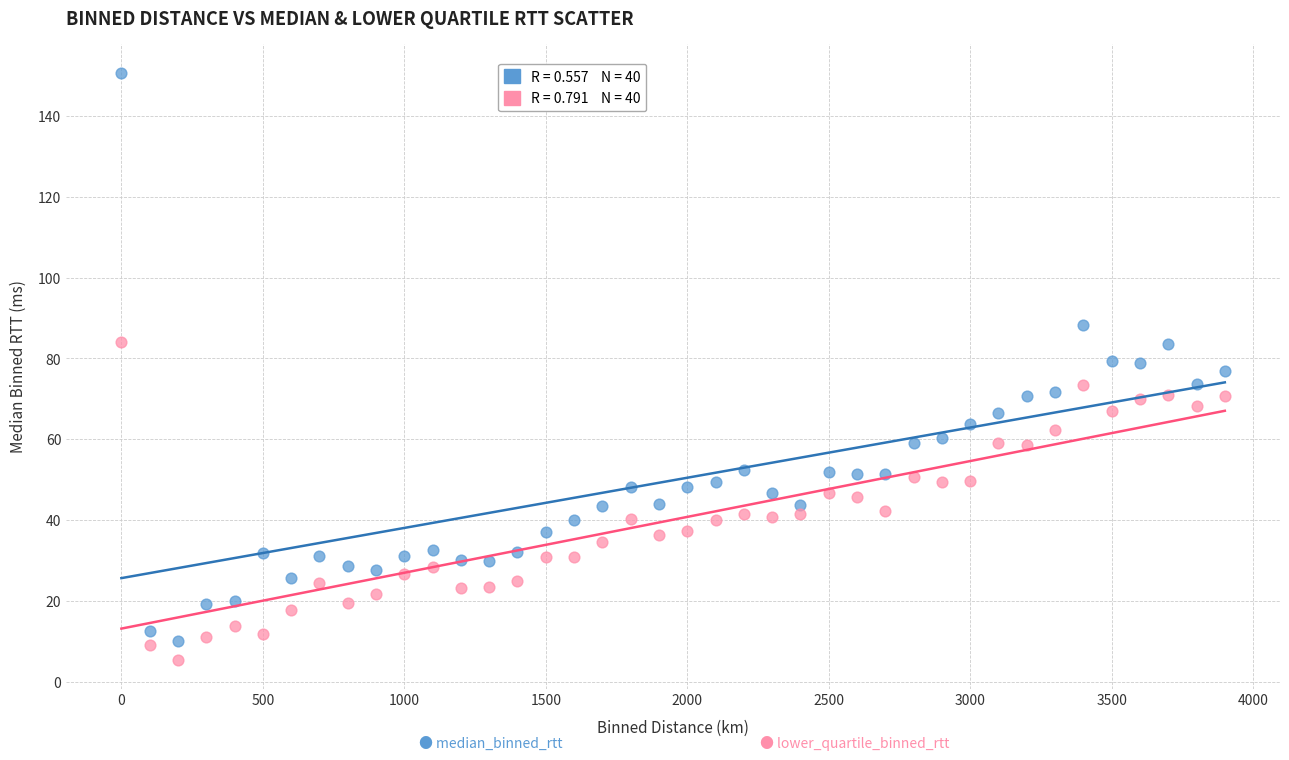

Across all data points, what is the range of X values (max minus min)?

3900.0